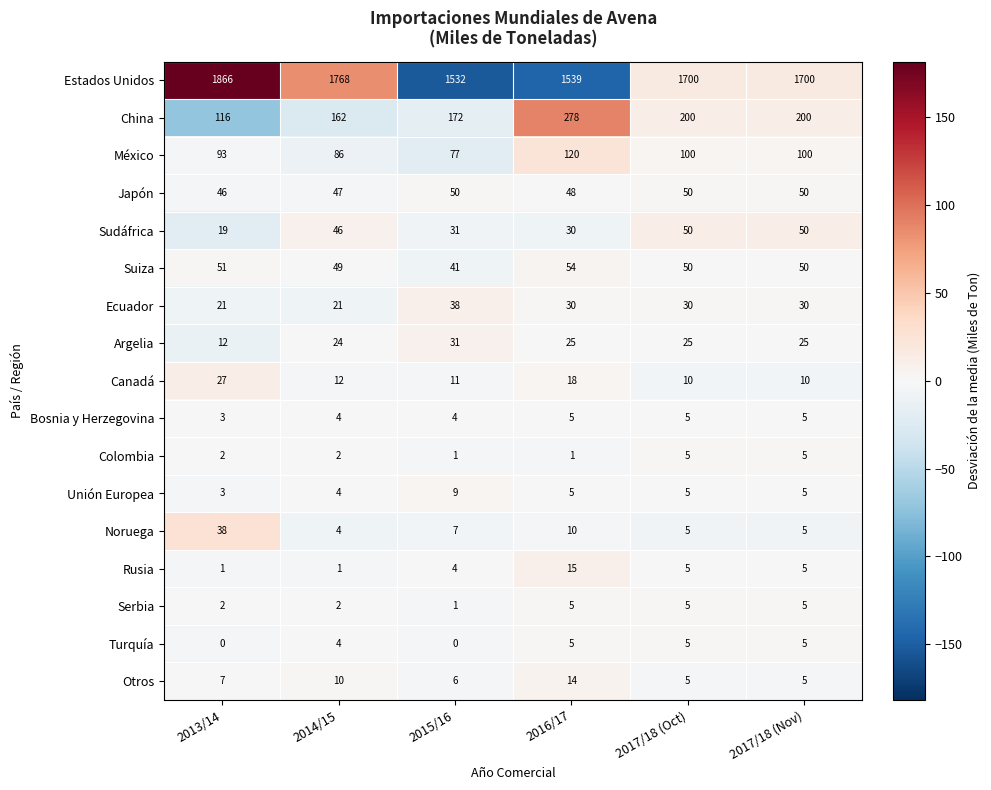

The value of Suiza at 2016/17 is 80. True or false?

False